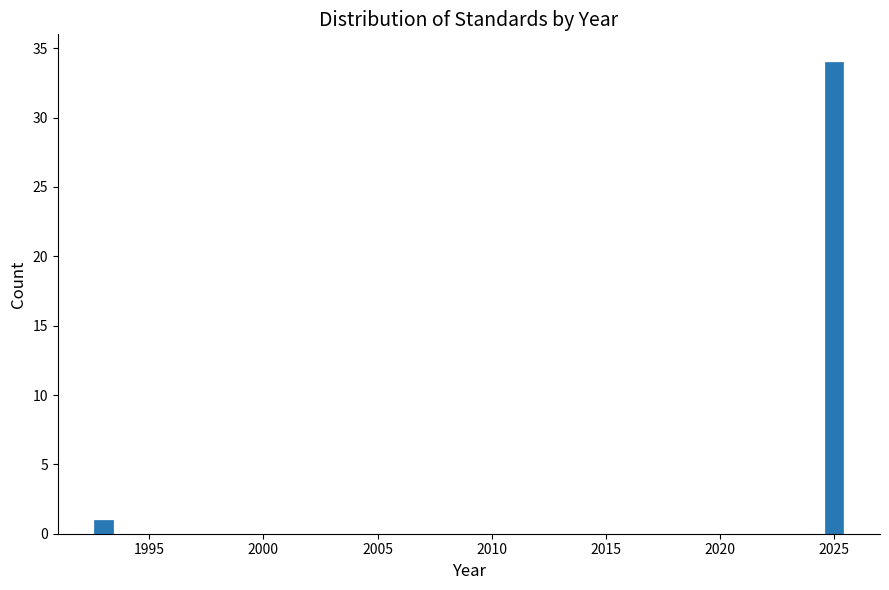

Around what value on the x-axis is the tallest bar? Give the approximate position of its centre, as read against the axis.

2025.0